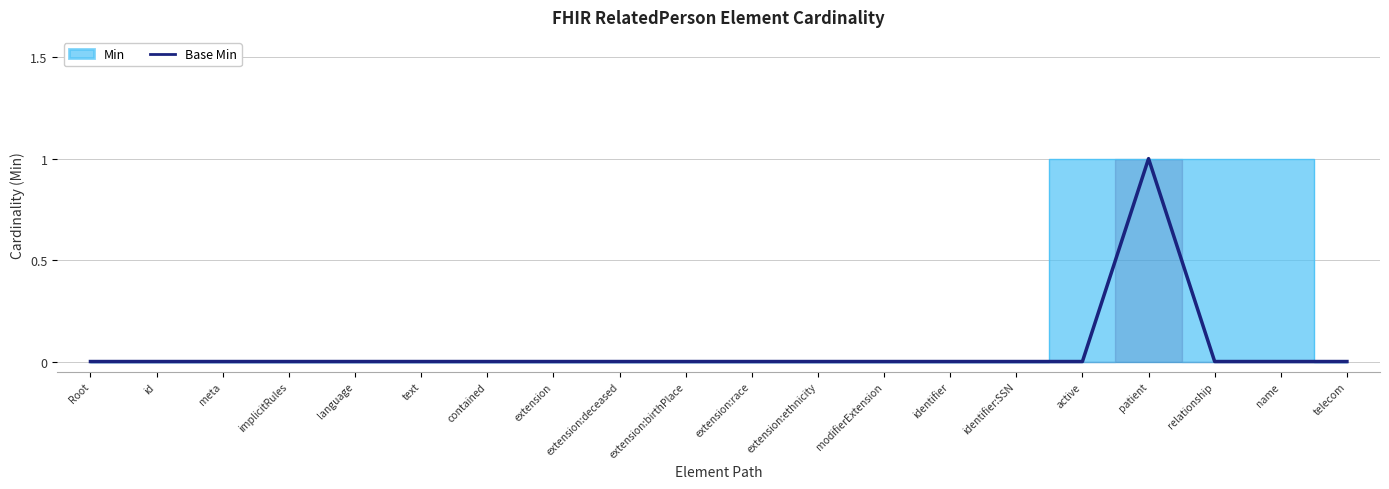

True or false: Base Min has a value of 1 at name.

False